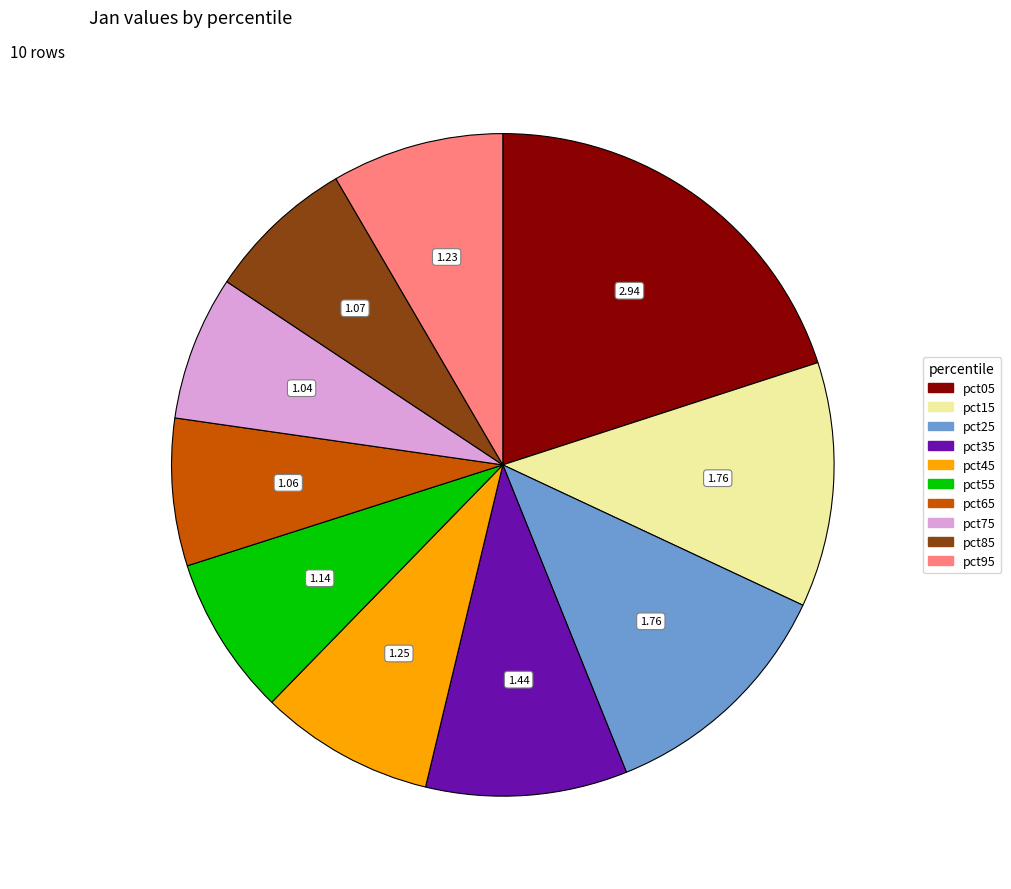

What is the ratio of the value at pct25 to the value at pct05?

0.6